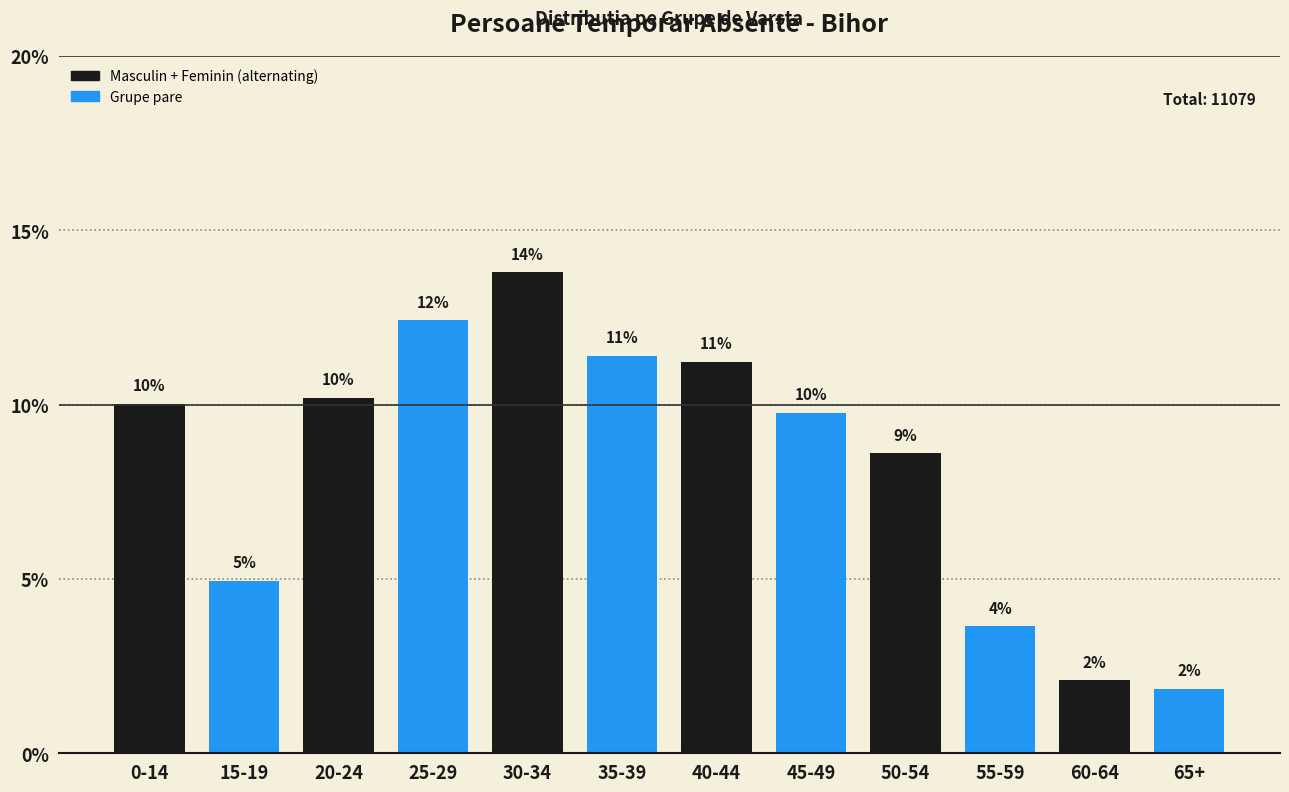

How many bars are there in total?

12